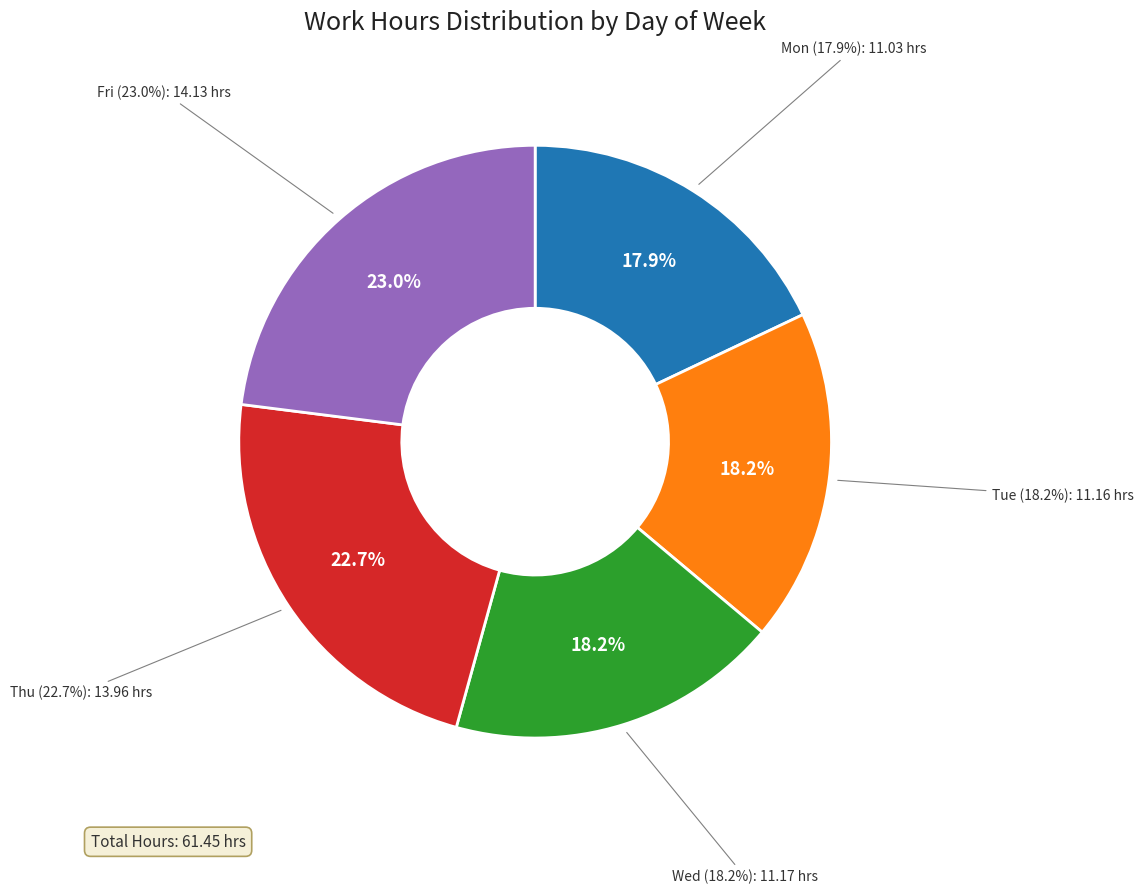

To the nearest percent, what percentage of the pie is Mon?

18%